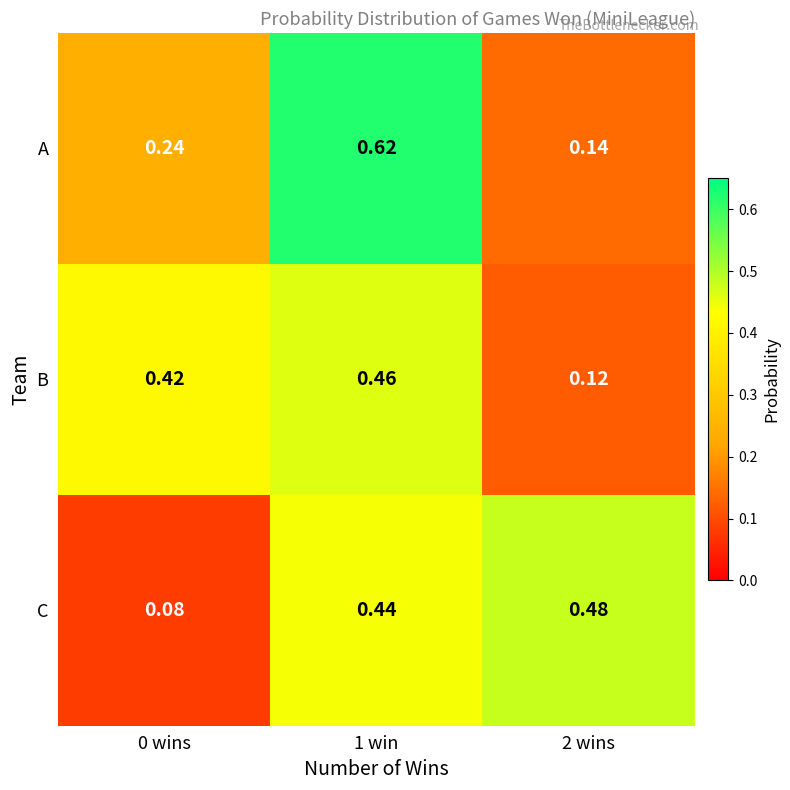

At 1 win, list the series in order from largest to smallest.

A, B, C